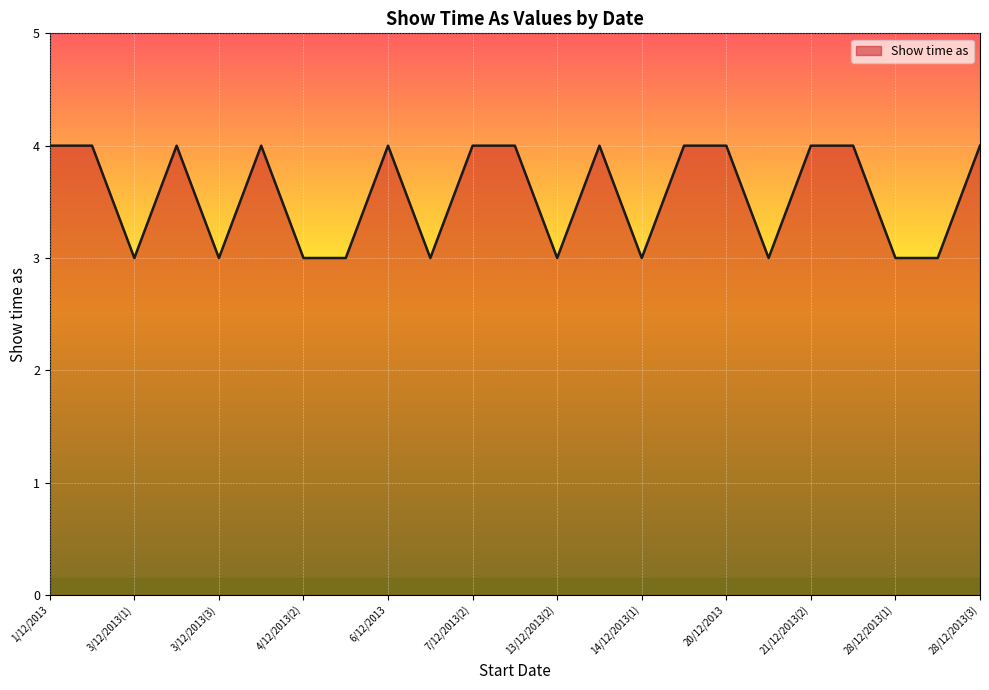

What is the difference between the maximum and minimum values?

1